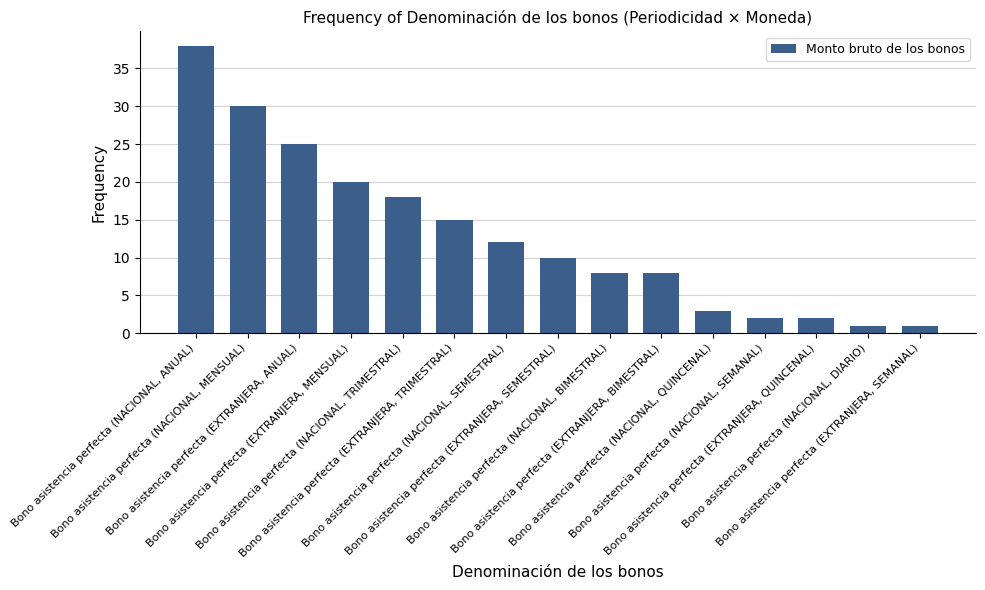

What is the smallest value displayed?

1